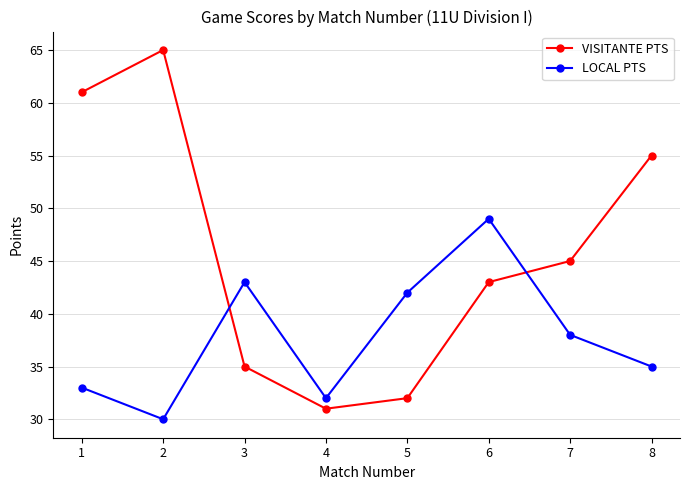

Which series changed the most between 4 and 5?

LOCAL PTS